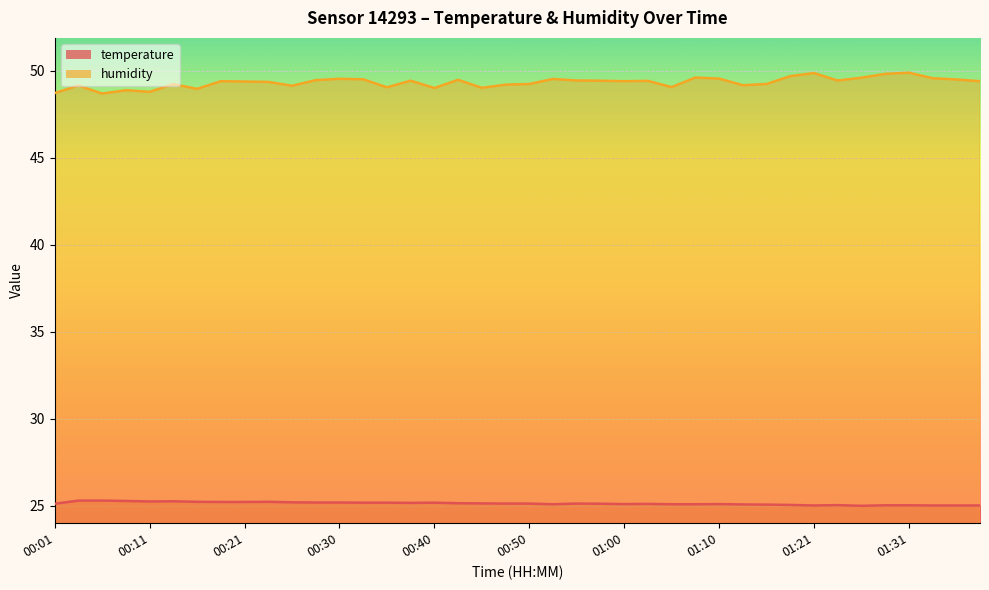

Reading left to right, extract all data points from this chart.

temperature: 00:01=25.1	00:03=25.3	00:06=25.3	00:08=25.3	00:11=25.2	00:13=25.2	00:16=25.2	00:18=25.2	00:21=25.2	00:23=25.2	00:26=25.2	00:28=25.2	00:30=25.2	00:33=25.2	00:35=25.2	00:38=25.2	00:40=25.2	00:43=25.1	00:45=25.1	00:48=25.1	00:50=25.1	00:53=25.1	00:55=25.1	00:58=25.1	01:00=25.1	01:03=25.1	01:05=25.1	01:08=25.1	01:10=25.1	01:13=25.1	01:16=25.1	01:18=25.0	01:21=25.0	01:23=25.0	01:26=25.0	01:28=25.0	01:31=25.0	01:33=25.0	01:36=25.0	01:38=25.0
humidity: 00:01=48.7	00:03=49.1	00:06=48.7	00:08=48.9	00:11=48.8	00:13=49.2	00:16=49.0	00:18=49.4	00:21=49.4	00:23=49.4	00:26=49.1	00:28=49.5	00:30=49.5	00:33=49.5	00:35=49.0	00:38=49.4	00:40=49.0	00:43=49.5	00:45=49.0	00:48=49.2	00:50=49.2	00:53=49.5	00:55=49.4	00:58=49.4	01:00=49.4	01:03=49.4	01:05=49.0	01:08=49.6	01:10=49.5	01:13=49.2	01:16=49.2	01:18=49.7	01:21=49.9	01:23=49.4	01:26=49.6	01:28=49.8	01:31=49.9	01:33=49.6	01:36=49.5	01:38=49.4